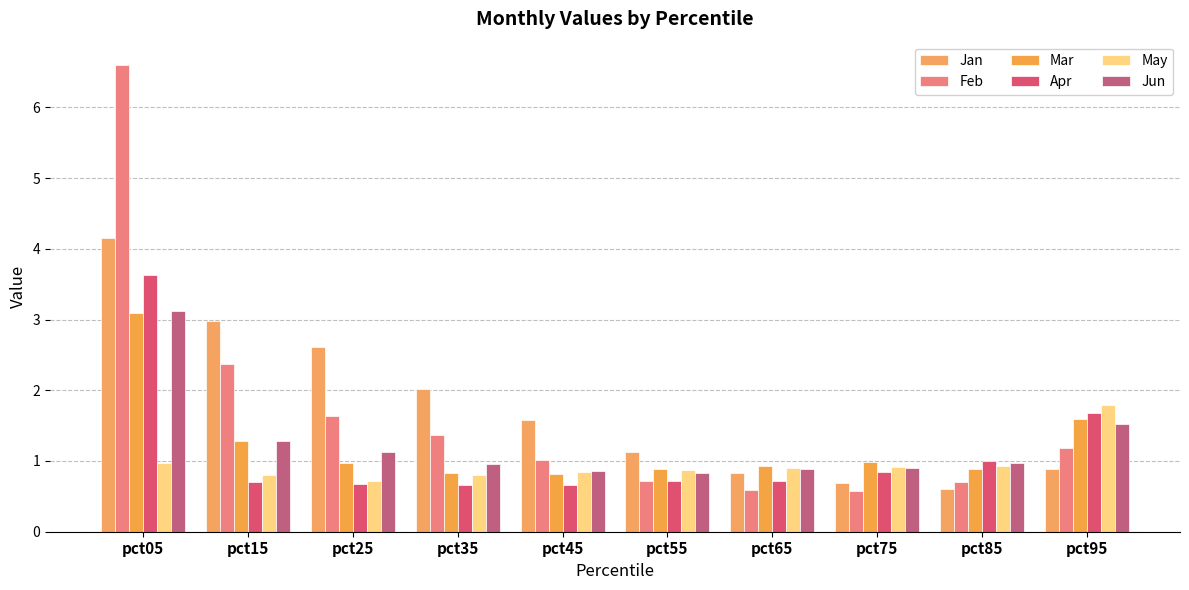

What is the average value of the Jan series?

1.7